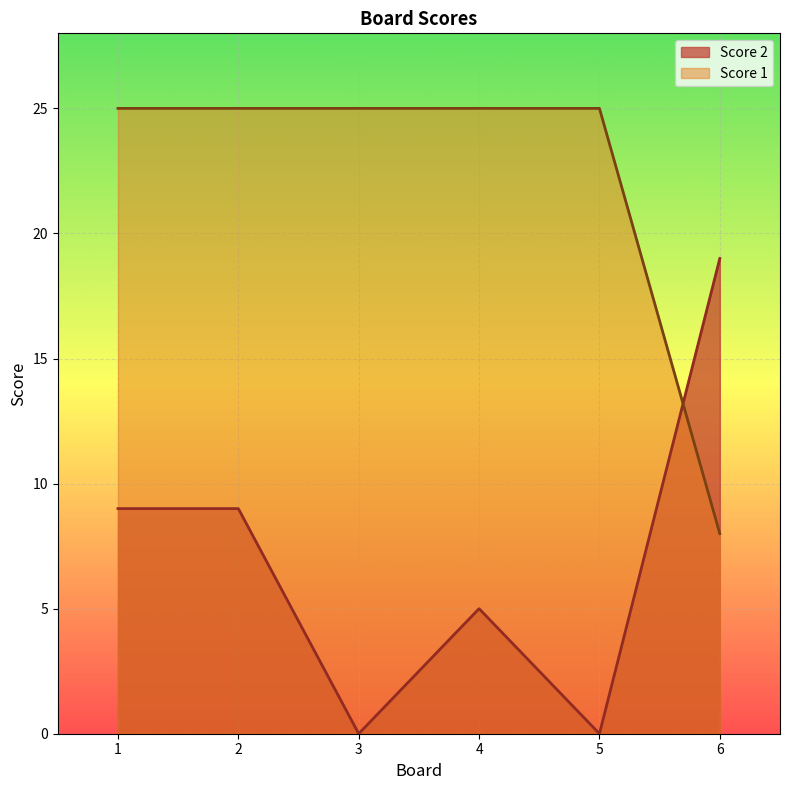

What is the spread (max minus min) of values at 6?

11